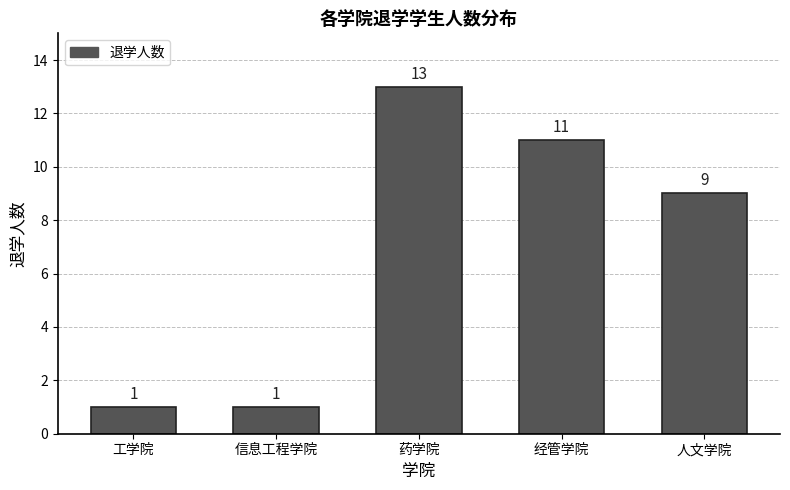

Reading left to right, what are all the values shown in this chart?

1	1	13	11	9